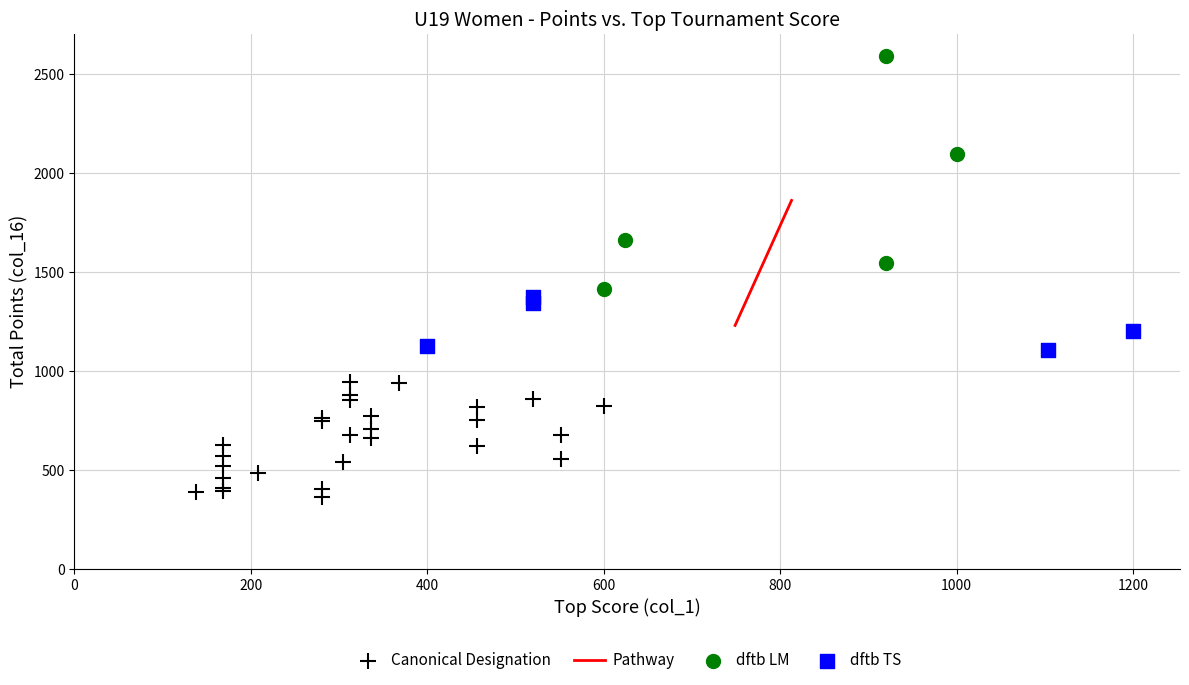

Which series contains the highest Y value?

dftb LM